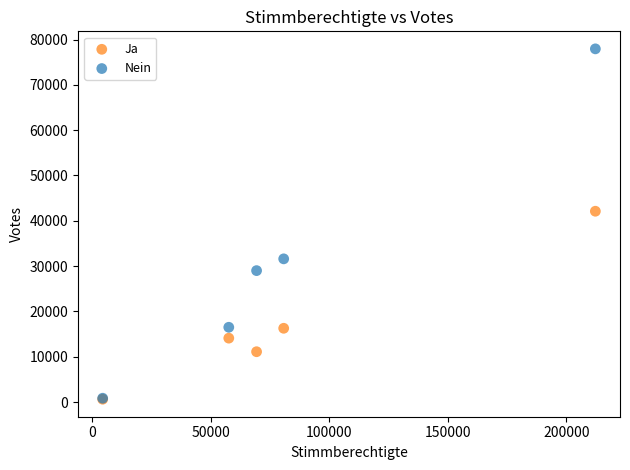

Across all series, what Y value is closest to 39287?

42112